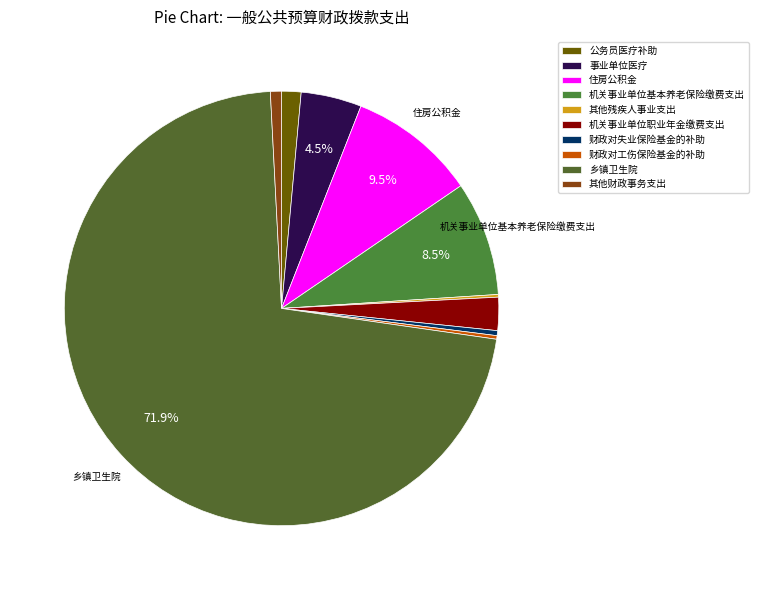

Is there any slice that represents more than half of the pie?

Yes